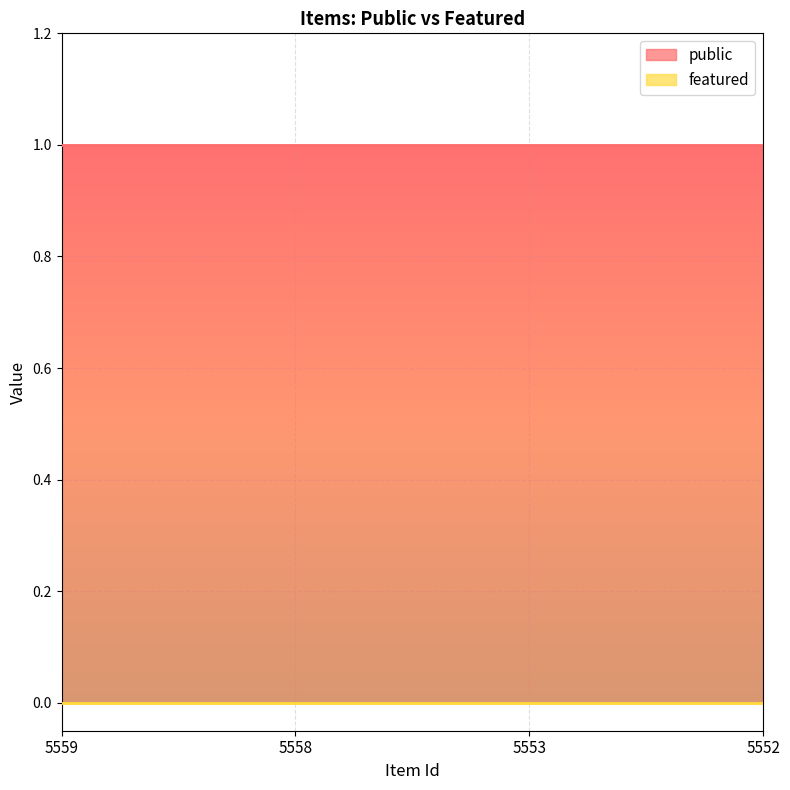

List the series in order of their overall mean, highest first.

public, featured